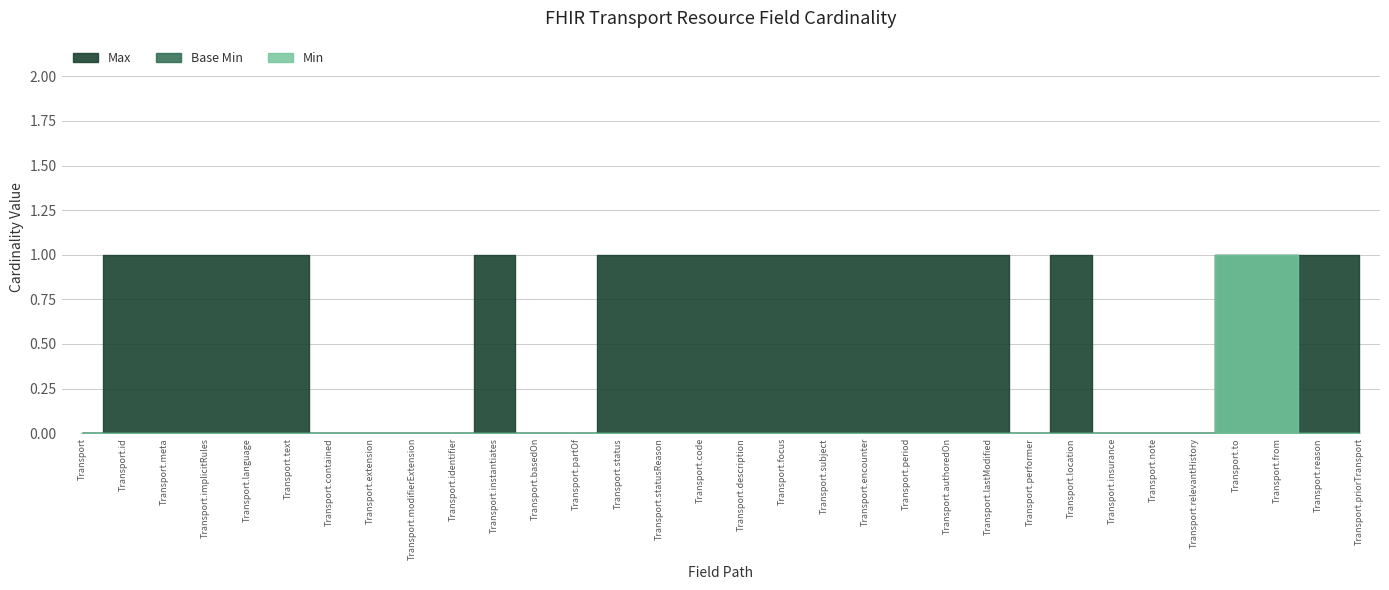

List the labels in order of Base Min value, smallest first.

Transport, Transport.id, Transport.meta, Transport.implicitRules, Transport.language, Transport.text, Transport.contained, Transport.extension, Transport.modifierExtension, Transport.identifier, Transport.instantiates, Transport.basedOn, Transport.partOf, Transport.status, Transport.statusReason, Transport.code, Transport.description, Transport.focus, Transport.subject, Transport.encounter, Transport.period, Transport.authoredOn, Transport.lastModified, Transport.performer, Transport.location, Transport.insurance, Transport.note, Transport.relevantHistory, Transport.reason, Transport.priorTransport, Transport.to, Transport.from